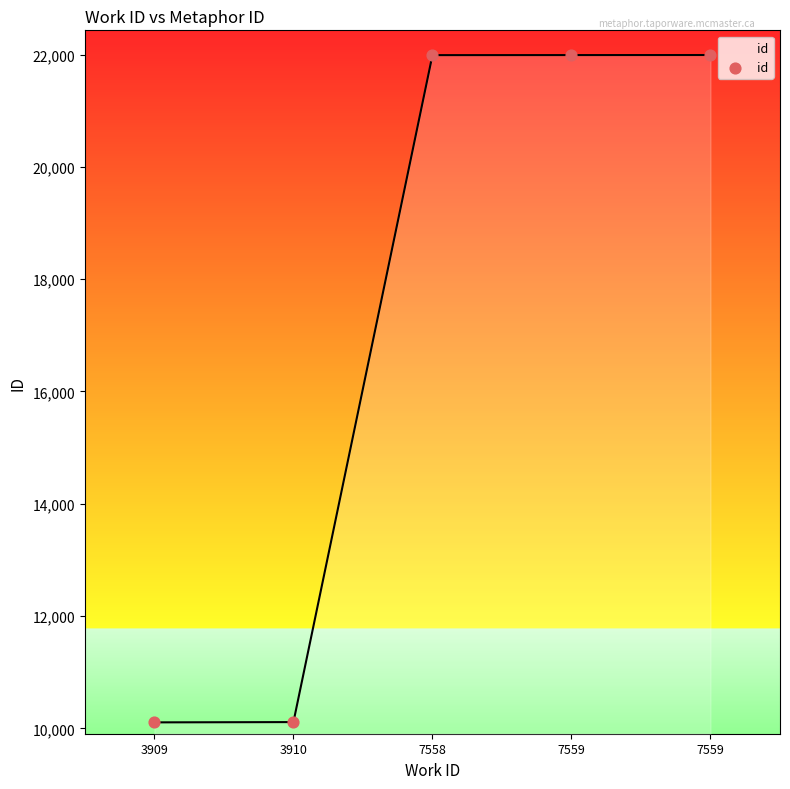

What is the change in value from 7558 to 7559?

+2